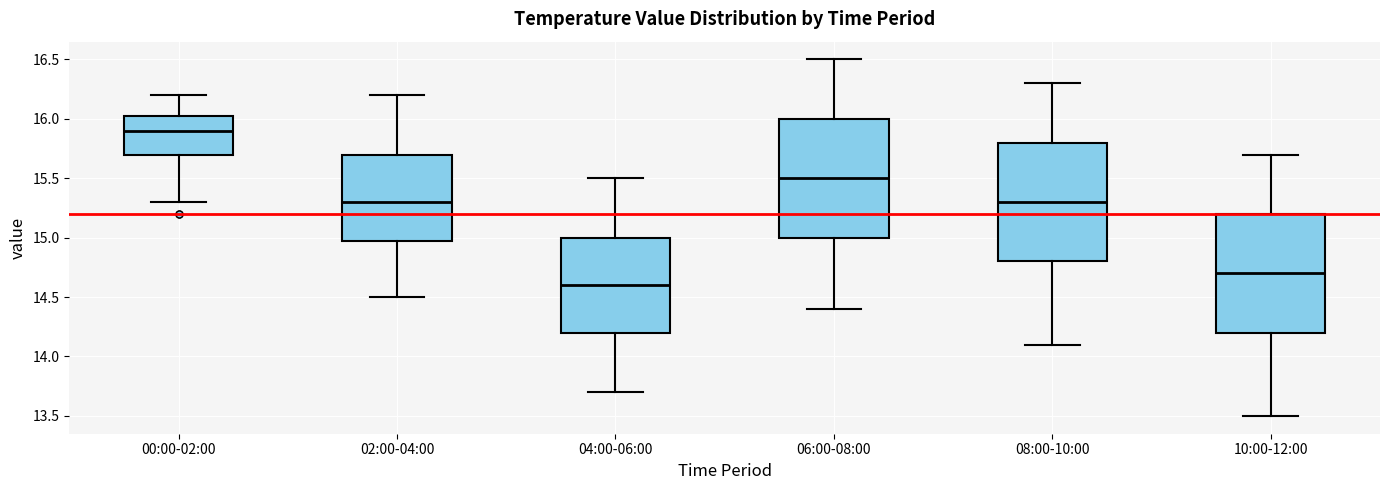

Where is the upper edge of the box for 00:00-02:00 on the y-axis? The values are not printed on the chart, so give them approximately, as read against the axis.

16.05